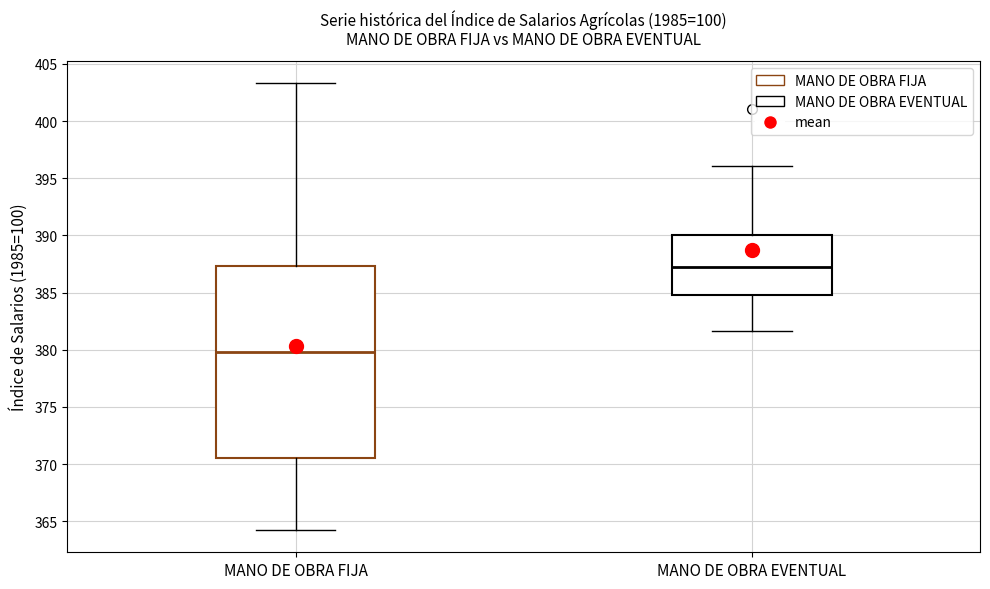

Where does the median line of the box for MANO DE OBRA EVENTUAL sit on the y-axis? The values are not printed on the chart, so give them approximately, as read against the axis.

387.5